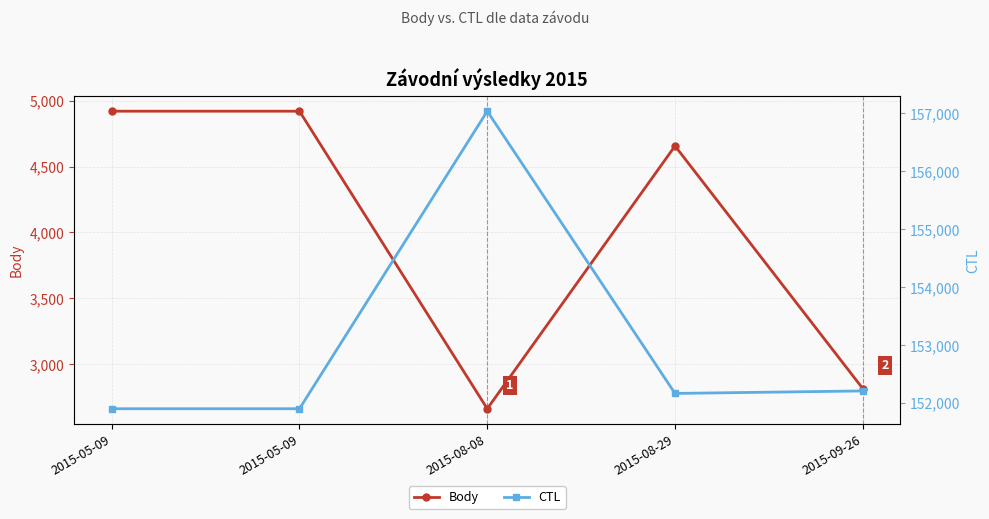

List the series in order of their peak value, lowest first.

Body, CTL